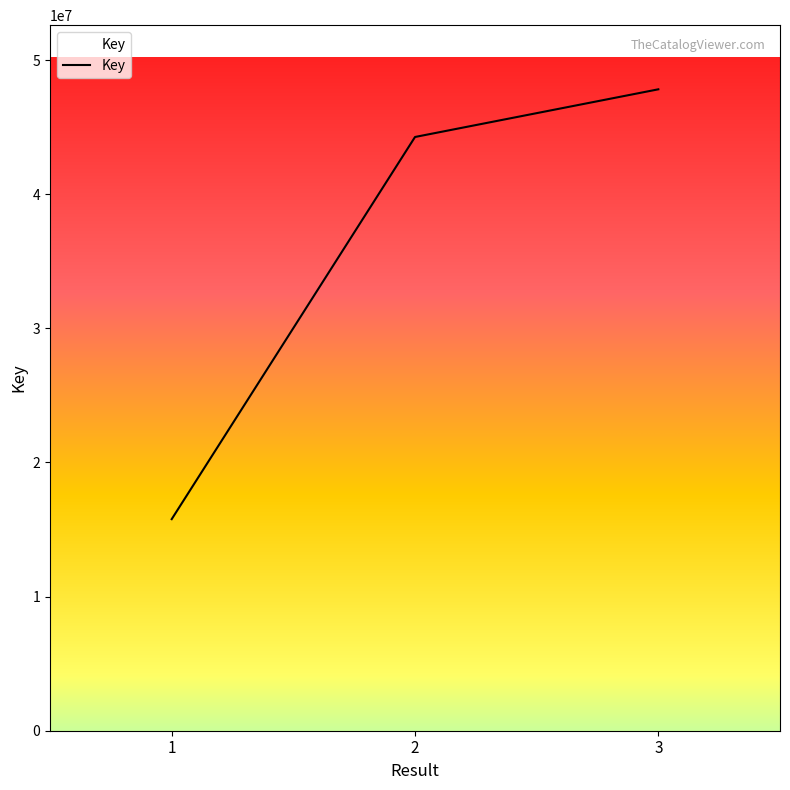

Rank the categories by value from lowest to highest.

1, 2, 3